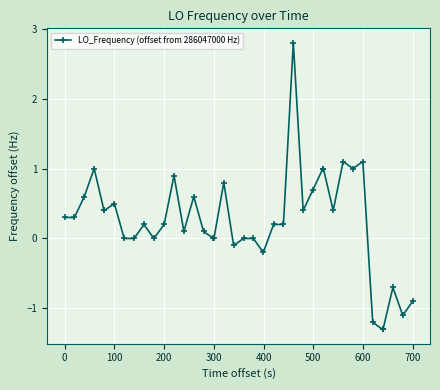

What is the difference between the second highest and minimum values?

2.4